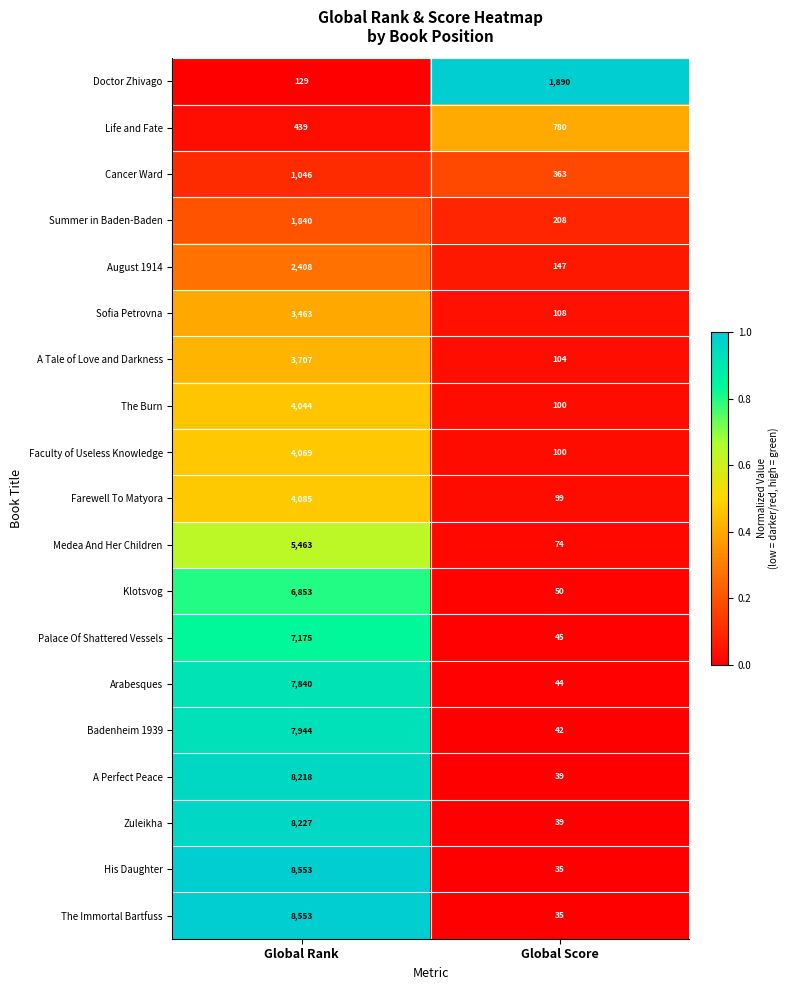

What is the spread (max minus min) of values at Global Score?

1855